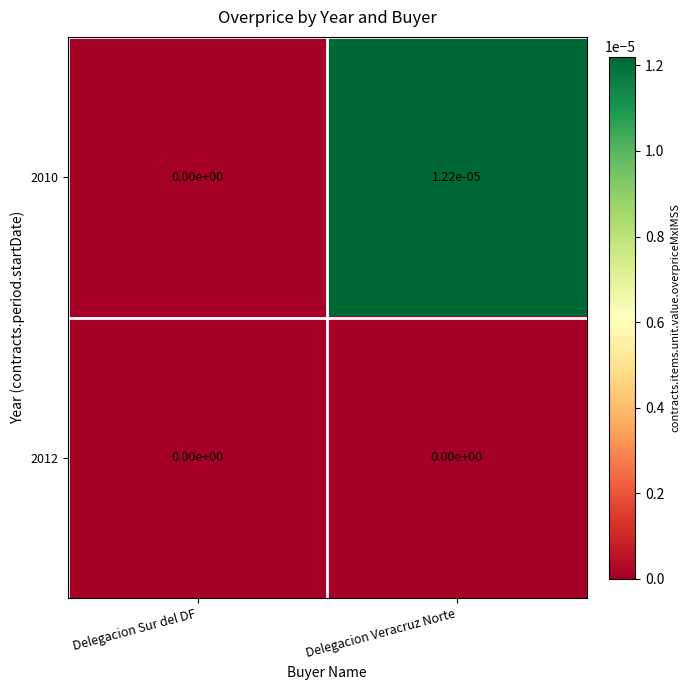

List the series in order of their overall mean, lowest first.

2012, 2010